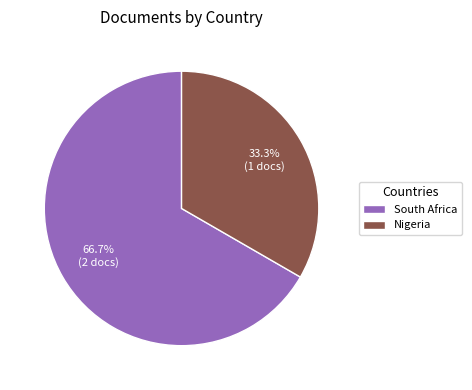

To the nearest percent, what portion does South Africa represent?

67%